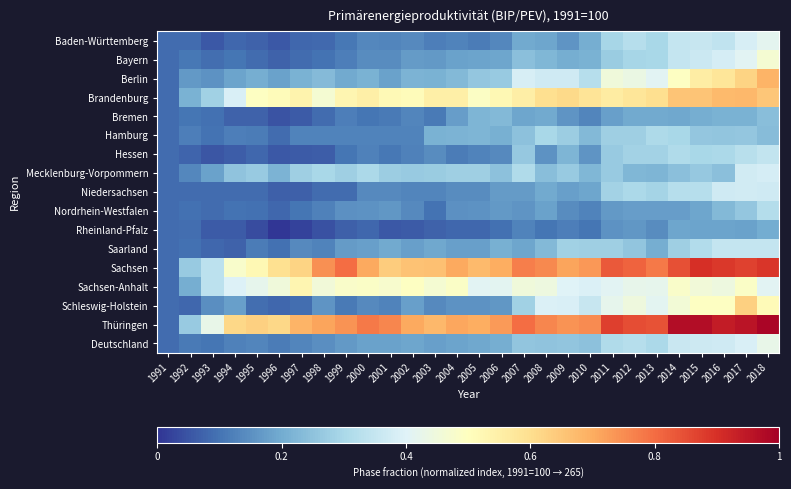

Which series has the largest range (max minus min)?

Thüringen